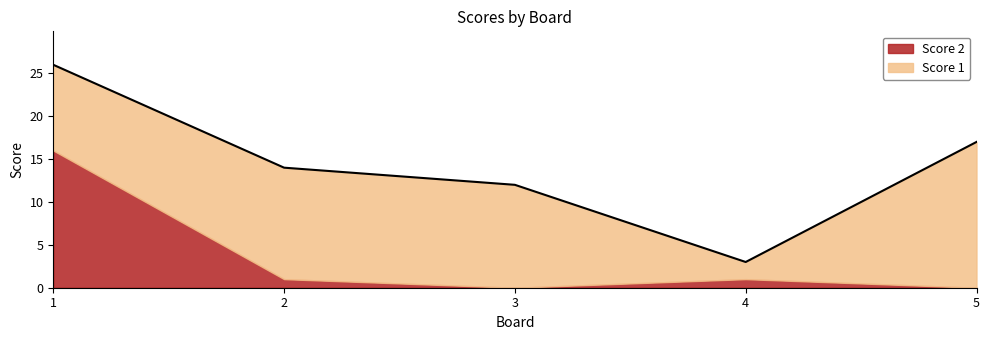

How many values in the Score 1 series exceed 12?

2